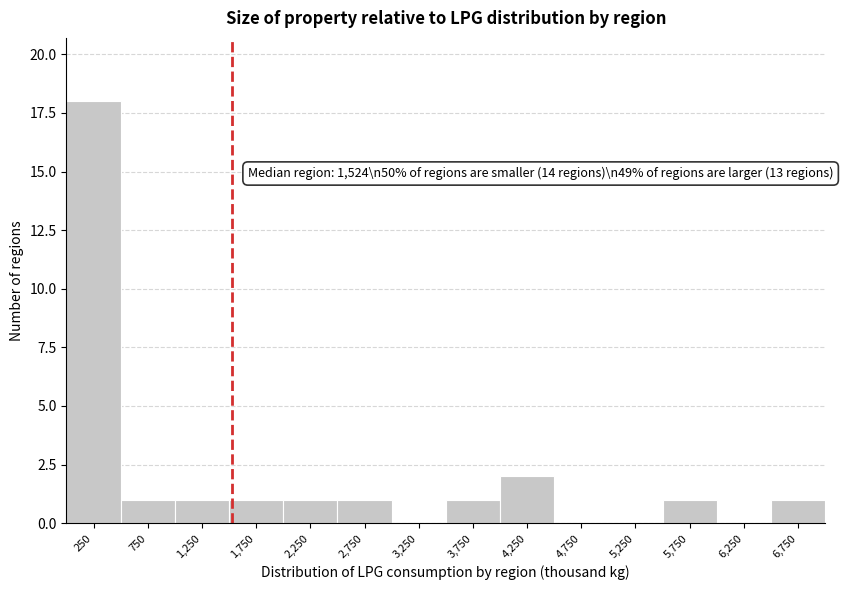

Which range on the x-axis has the tallest bar?

0 to 500